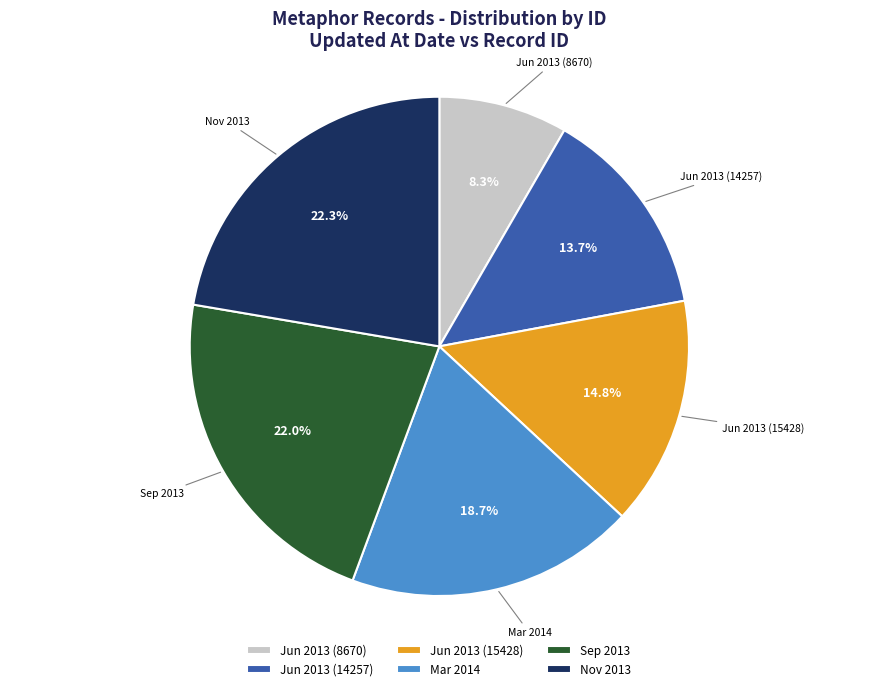

Count the number of slices in the pie.

6